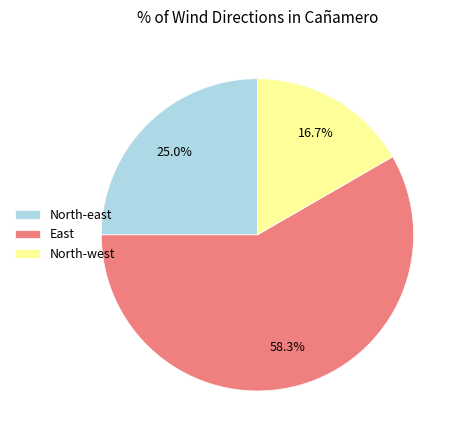

Which slice is the largest?

East